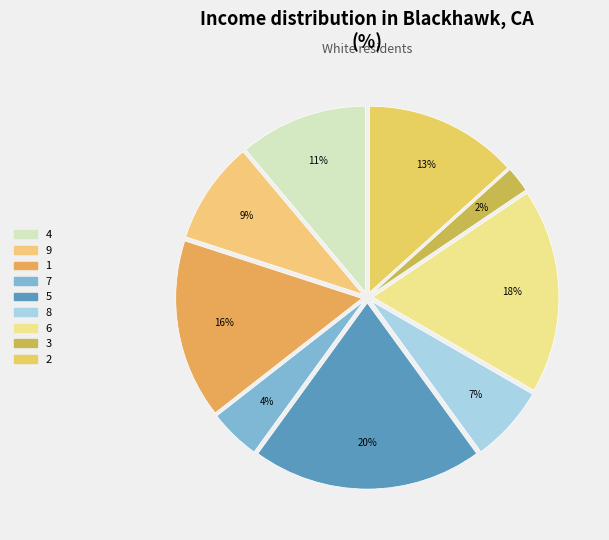

Does any single category account for the majority?

No